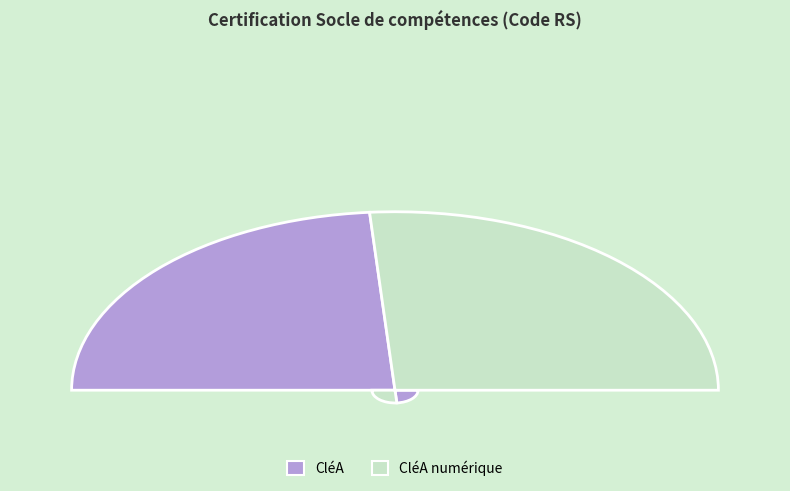

Which category has the biggest portion of the pie?

CléA numérique